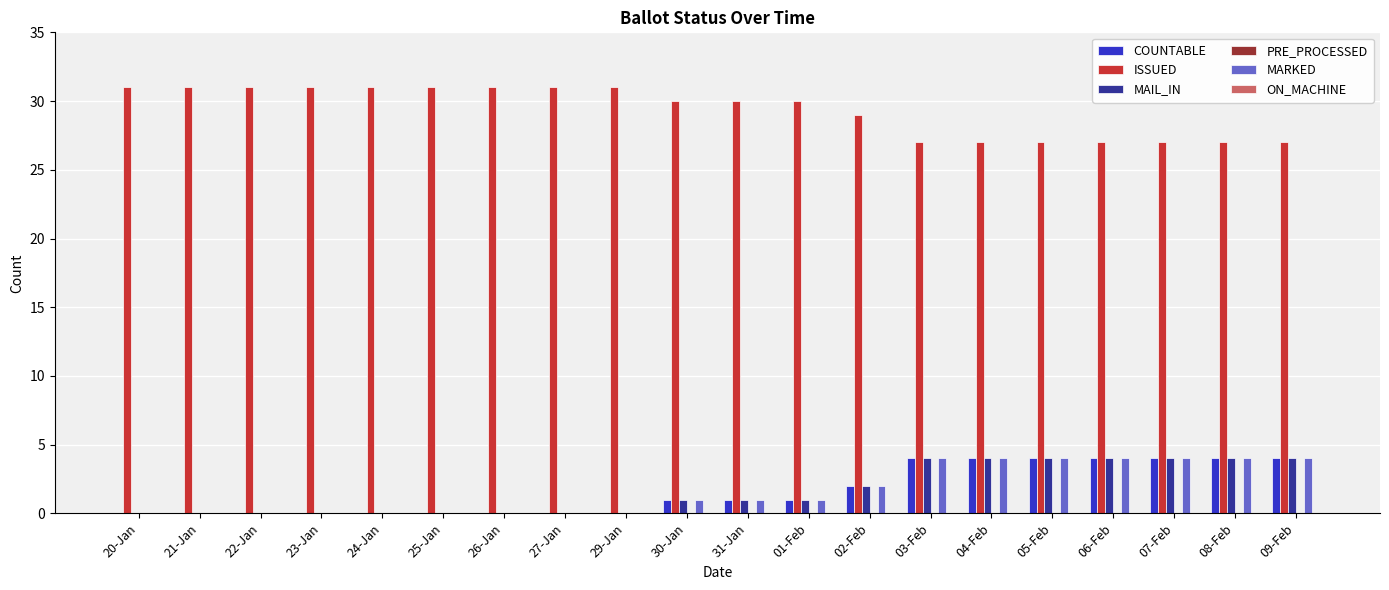

How many groups of bars are there?

20